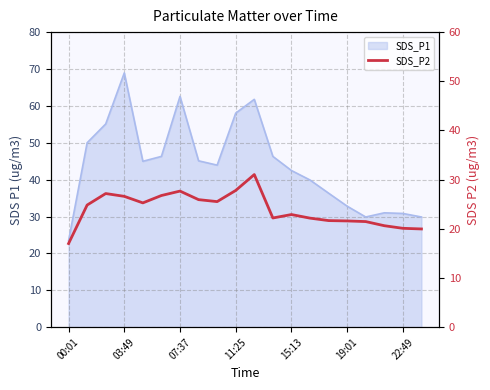

Reading left to right, what are all the values shown in this chart?

17.0	24.8	27.2	26.6	25.3	26.8	27.7	25.9	25.5	27.8	31.0	22.2	22.9	22.2	21.7	21.6	21.5	20.6	20.1	20.0